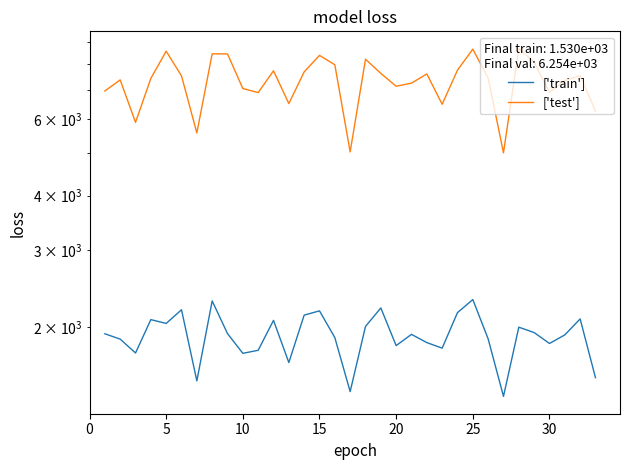

Reading left to right, transcribe all the data shown in this chart.

['train']: 1929.6	1875.6	1743.4	2078.9	2037.7	2190.2	1504.5	2294.4	1931.2	1740.2	1768.3	2070.7	1657.5	2129.1	2177.4	1890.9	1421.8	2005.5	2211.1	1812.7	1923.2	1841.8	1788.3	2157.2	2311.4	1877.9	1386.7	1997.5	1941.7	1833.2	1917.9	2087.0	1530.3
['test']: 6950.5	7369.6	5889.5	7429.9	8575.7	7526.9	5569.8	8457.2	8452.7	7040.3	6892.4	7732.3	6504.8	7687.5	8388.3	7982.5	5039.8	8219.9	7627.4	7126.9	7244.9	7605.2	6480.7	7758.9	8668.7	7439.8	5014.5	8688.4	8091.1	6905.2	7345.0	7534.7	6253.6